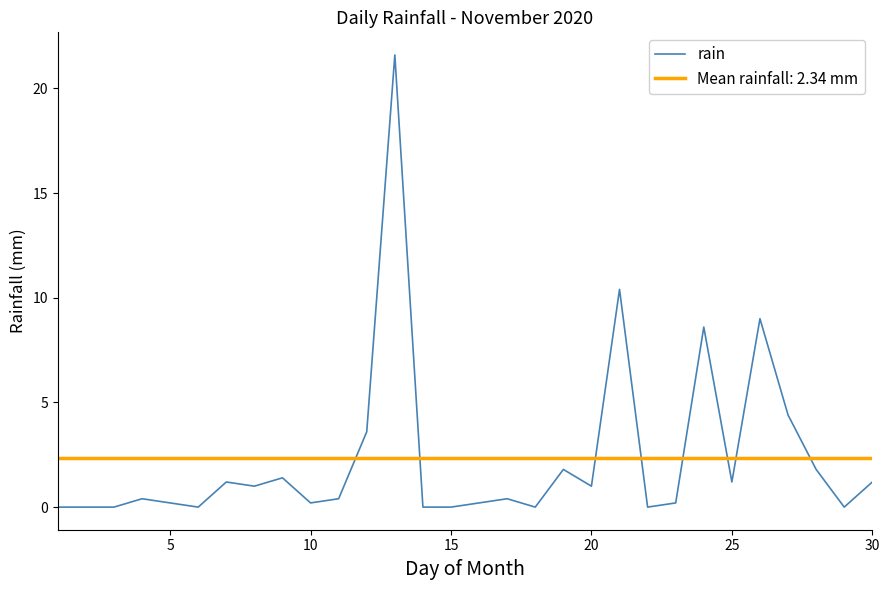

True or false: the data has more than 0 interior local peaks.

True